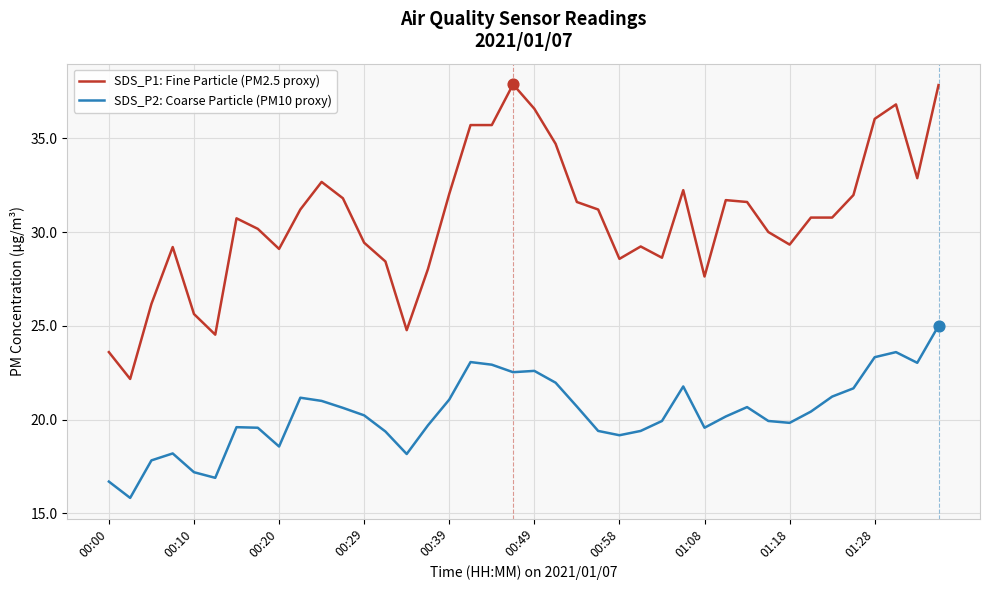

List the series in order of their overall mean, lowest first.

SDS_P2: Coarse Particle (PM10 proxy), SDS_P1: Fine Particle (PM2.5 proxy)